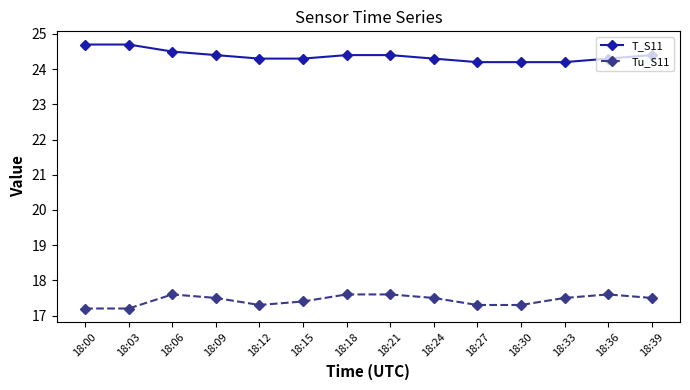

At 18:33, list the series in order from largest to smallest.

T_S11, Tu_S11